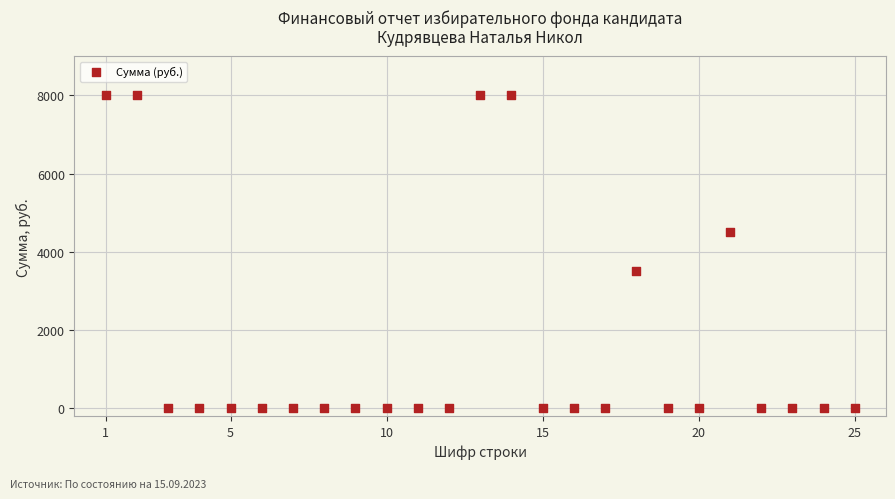

What is the range of Y values (max minus min)?

8000